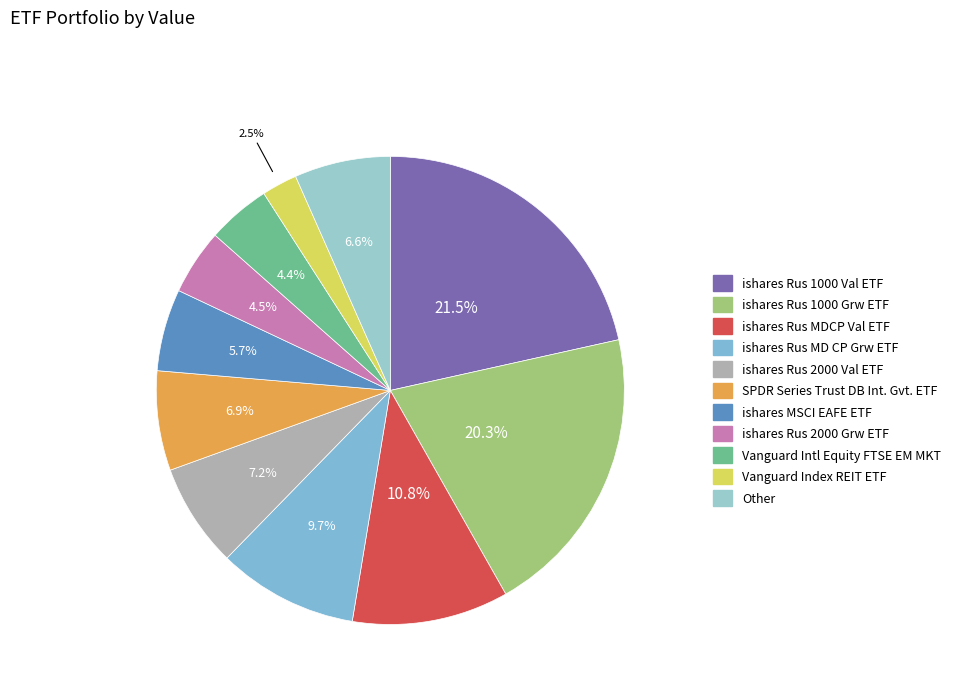

Does ishares Rus 1000 Grw ETF account for over 50% of the chart?

No